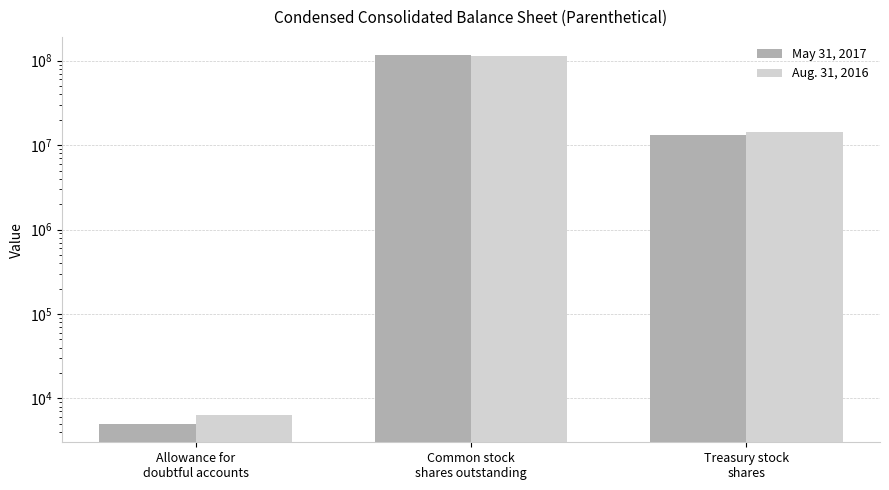

What is the spread (max minus min) of values at Common stock
shares outstanding?

1153396